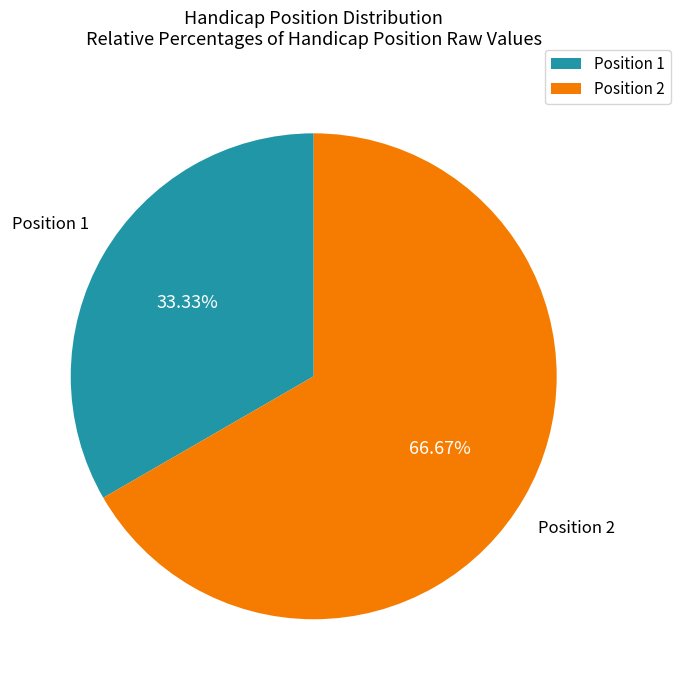

Between Position 2 and Position 1, which is larger?

Position 2